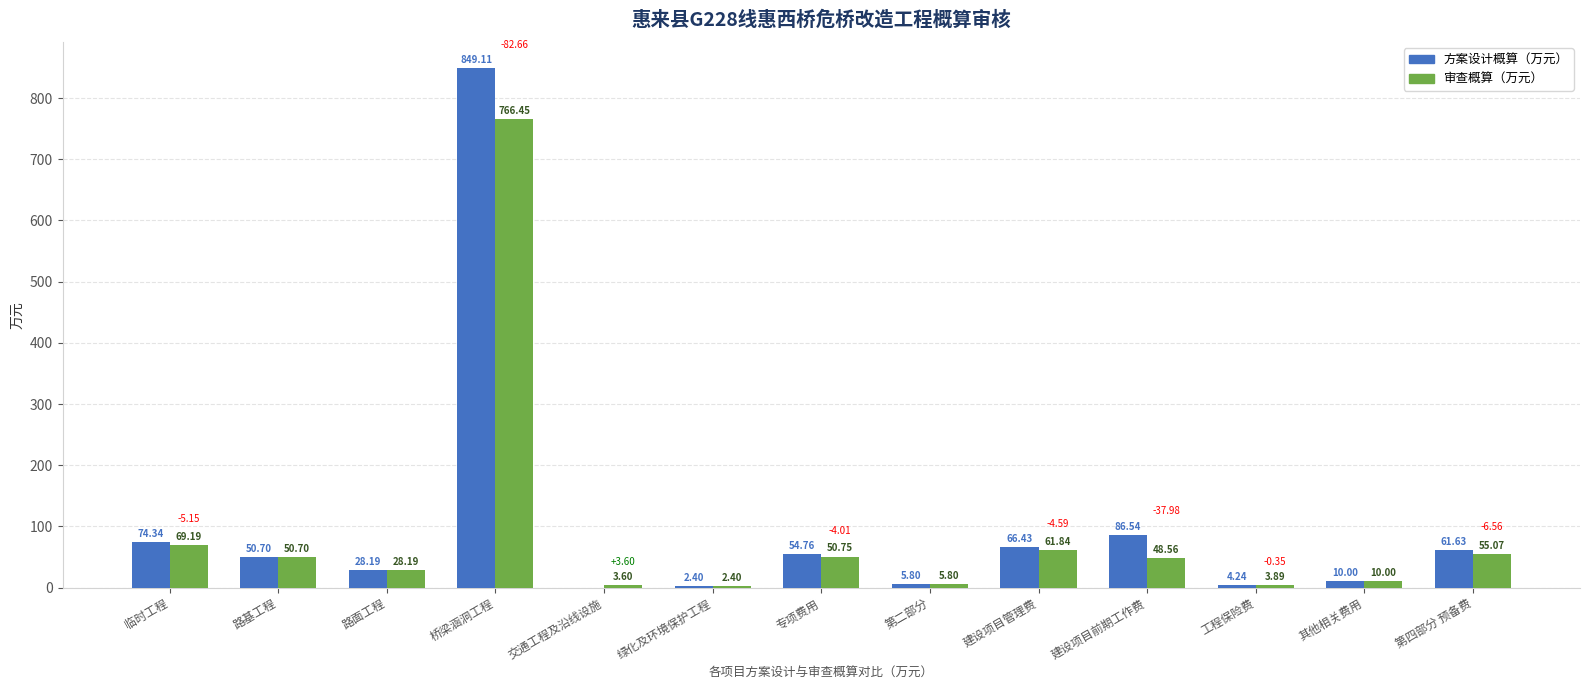

What value does the 方案设计概算（万元） series have at 临时工程?

74.3